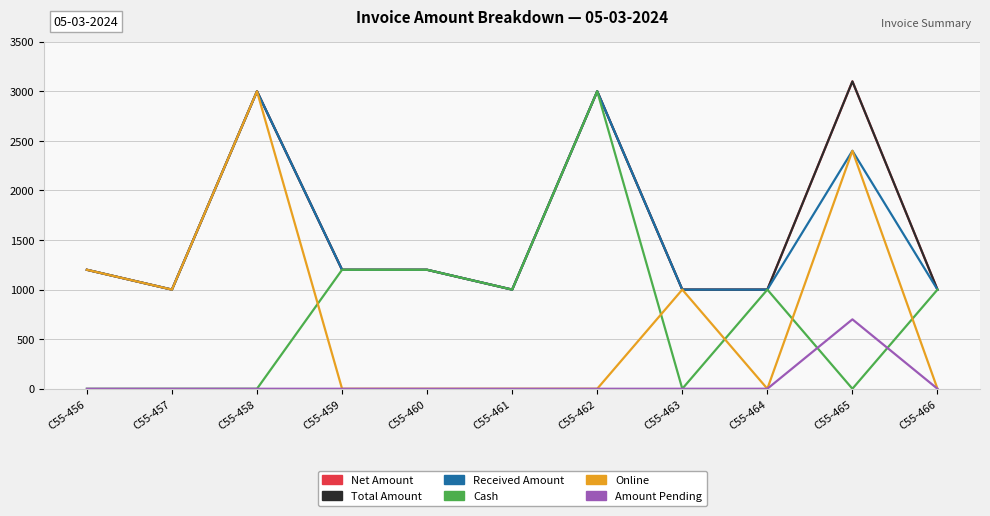

Does the chart have visible grid lines?

Yes